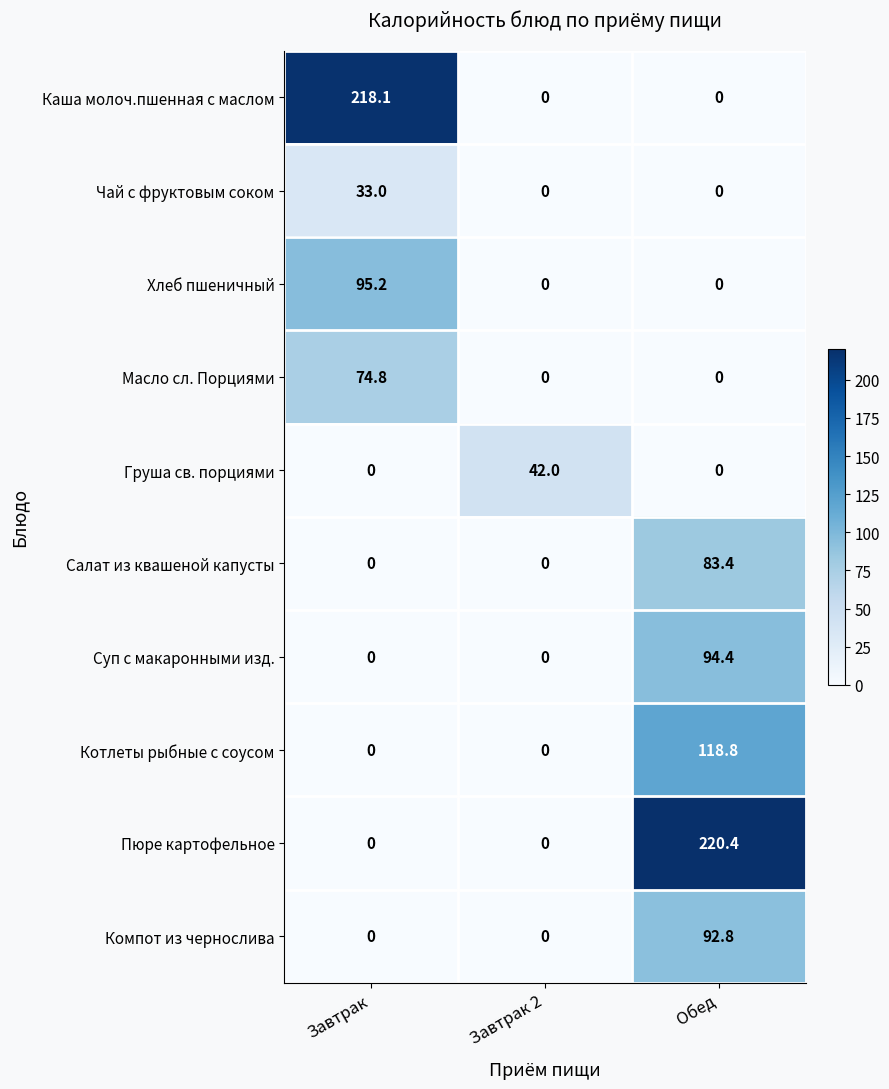

Reading left to right, extract all data points from this chart.

Каша молоч.пшенная с маслом: 218.1	0.0	0.0
Чай с фруктовым соком: 33.0	0.0	0.0
Хлеб пшеничный: 95.2	0.0	0.0
Масло сл. Порциями: 74.8	0.0	0.0
Груша св. порциями: 0.0	42.0	0.0
Салат из квашеной капусты: 0.0	0.0	83.4
Суп с макаронными изд.: 0.0	0.0	94.4
Котлеты рыбные с соусом: 0.0	0.0	118.8
Пюре картофельное: 0.0	0.0	220.4
Компот из чернослива: 0.0	0.0	92.8